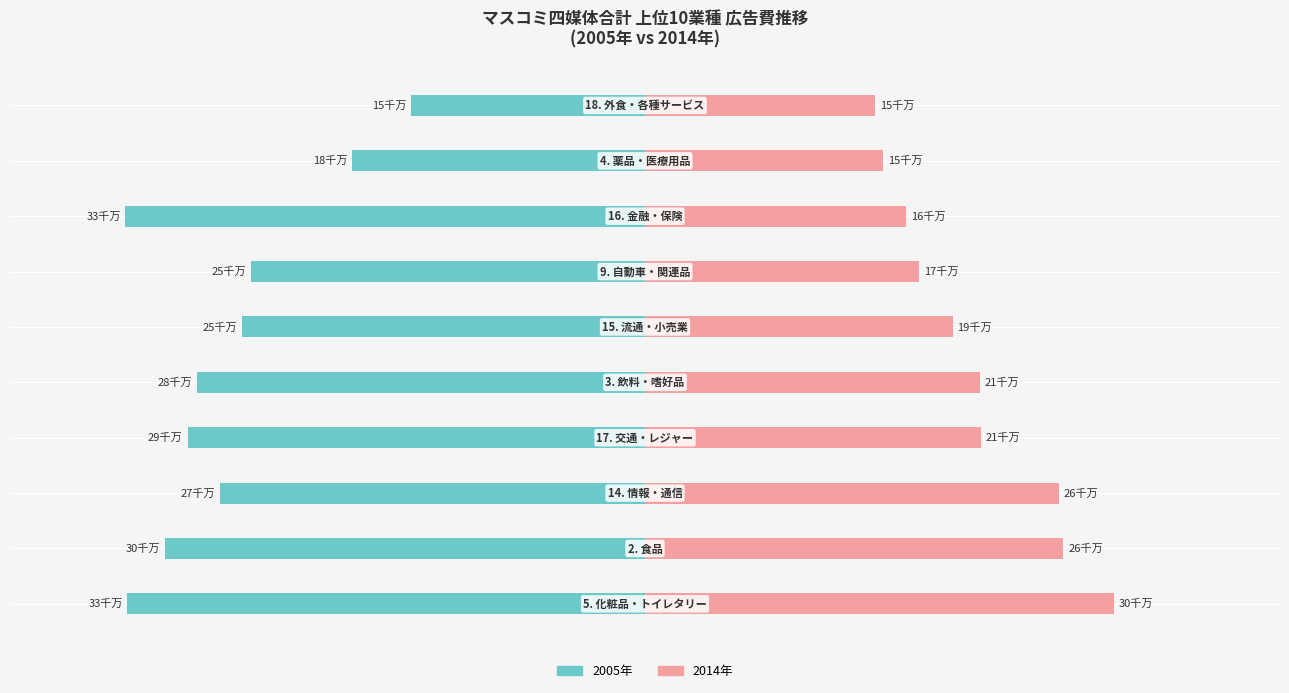

How many bars are there in each group?

2